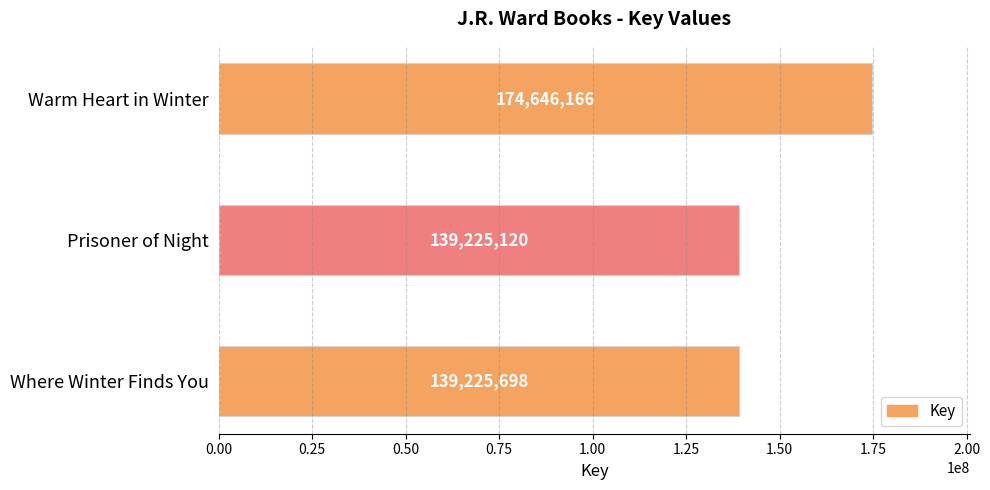

What position from the top is Warm Heart in Winter?

1